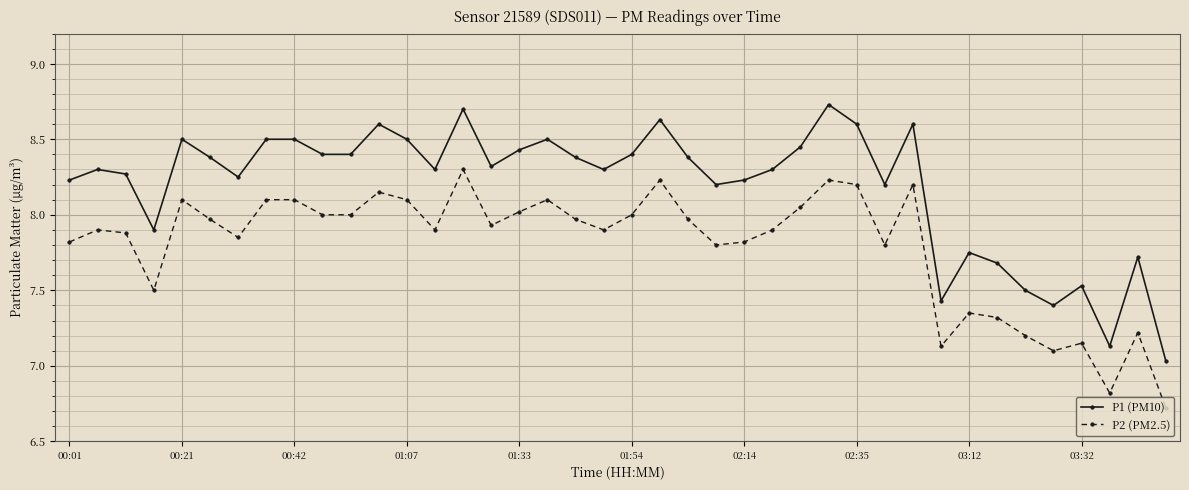

What is the difference between the maximum and minimum values in the P1 (PM10) series?

1.7